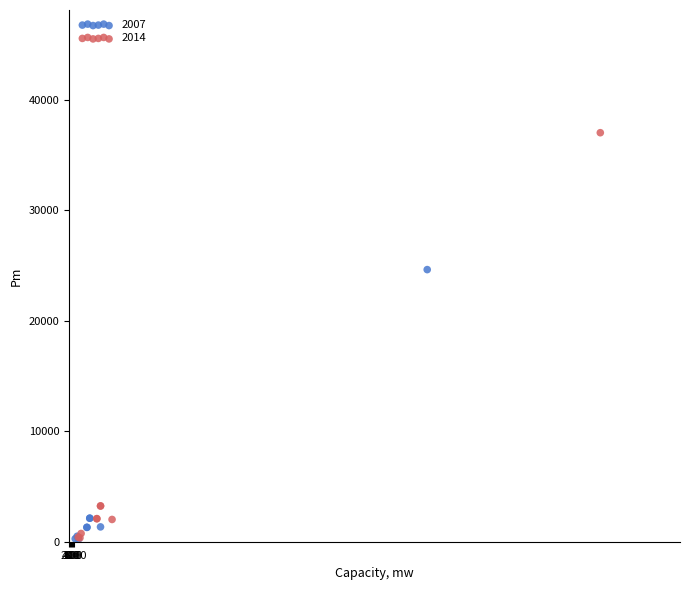

What are all the series names shown in the legend?

2007, 2014